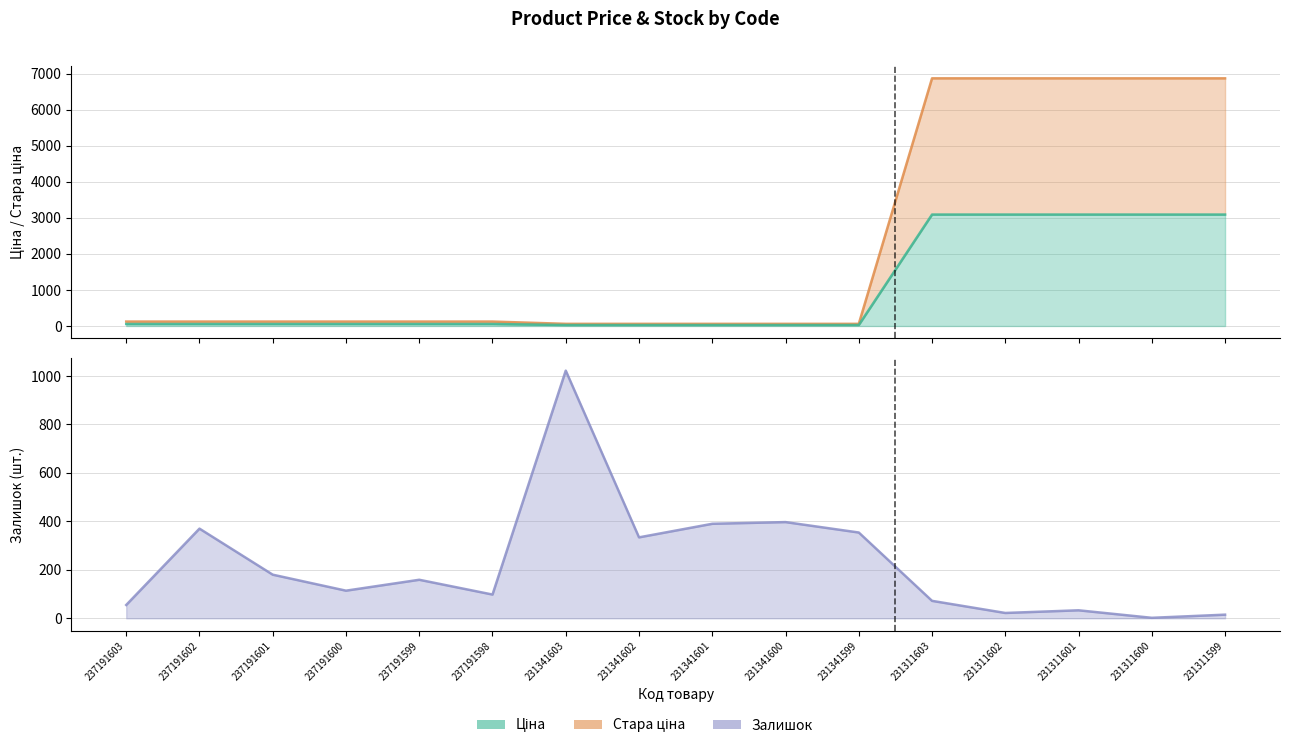

What is the value of the Ціна point at the 3rd from the left?

55.4